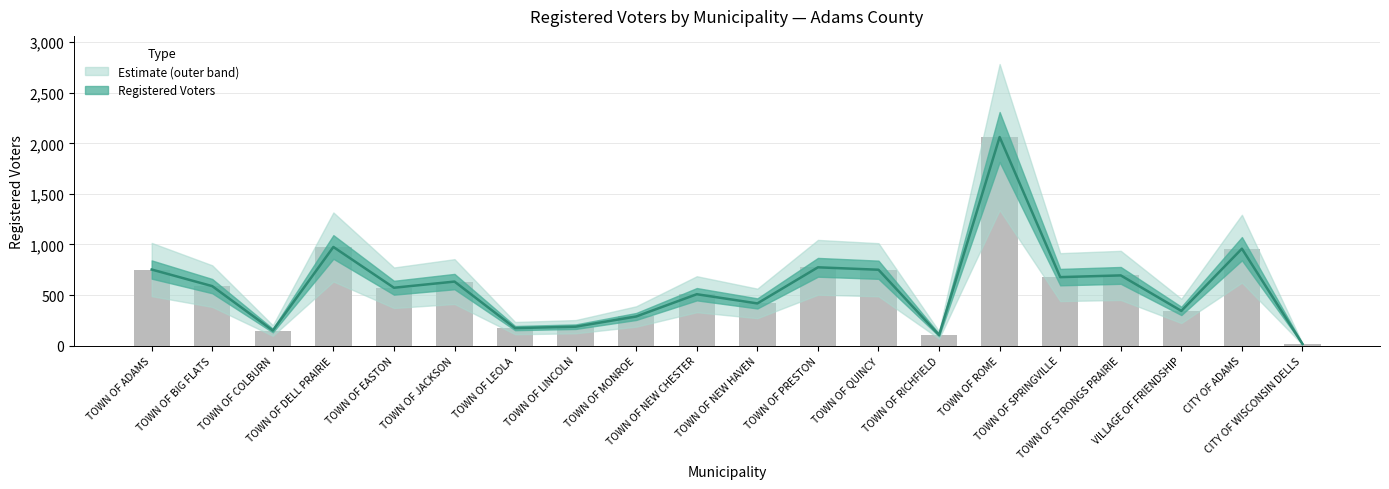

Which has a higher value, TOWN OF ROME or TOWN OF DELL PRAIRIE?

TOWN OF ROME